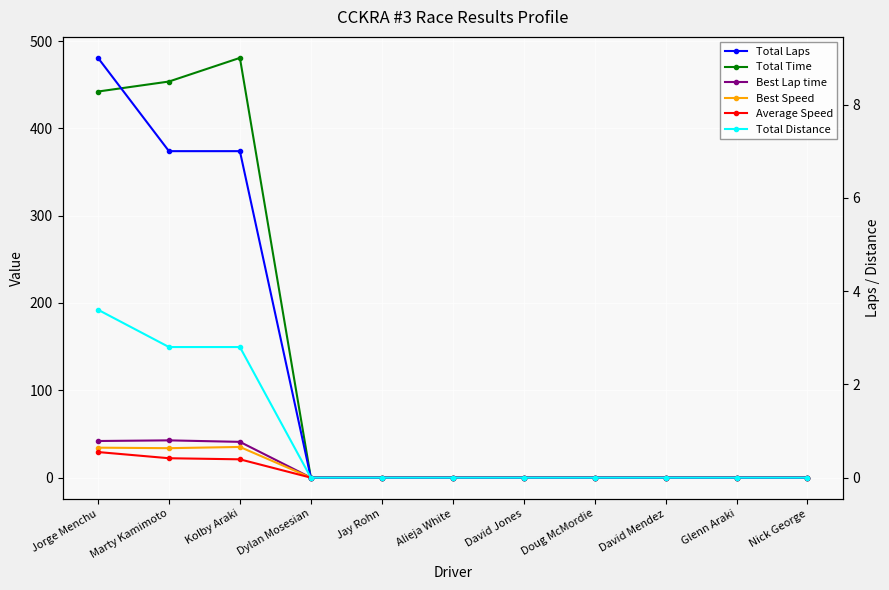

Reading left to right, extract all data points from this chart.

Total Time: 442.2	453.6	480.7	0.0	0.0	0.0	0.0	0.0	0.0	0.0	0.0
Best Lap time: 42.0	42.7	41.0	0.0	0.0	0.0	0.0	0.0	0.0	0.0	0.0
Best Speed: 34.3	33.7	35.1	0.0	0.0	0.0	0.0	0.0	0.0	0.0	0.0
Average Speed: 29.3	22.2	21.0	0.0	0.0	0.0	0.0	0.0	0.0	0.0	0.0
Total Laps: 9.0	7.0	7.0	0.0	0.0	0.0	0.0	0.0	0.0	0.0	0.0
Total Distance: 3.6	2.8	2.8	0.0	0.0	0.0	0.0	0.0	0.0	0.0	0.0